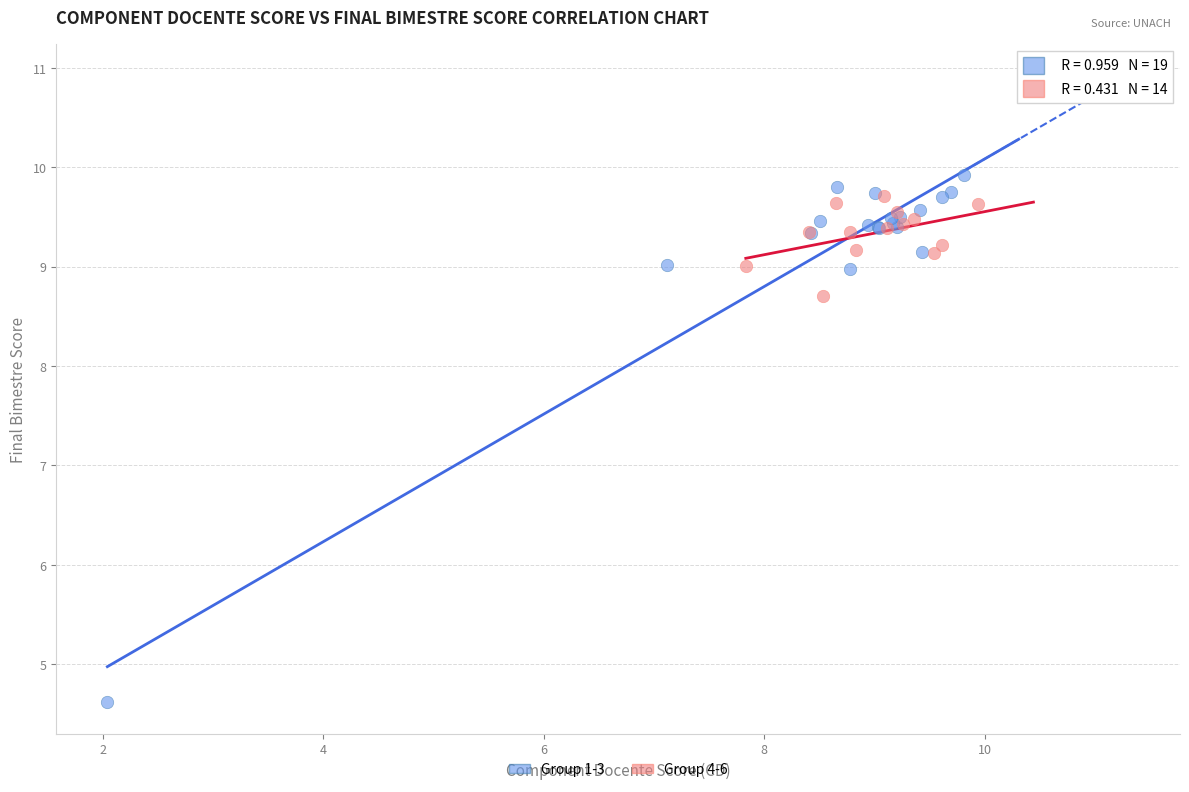

Which series has the largest Y range (max minus min)?

Group 1-3